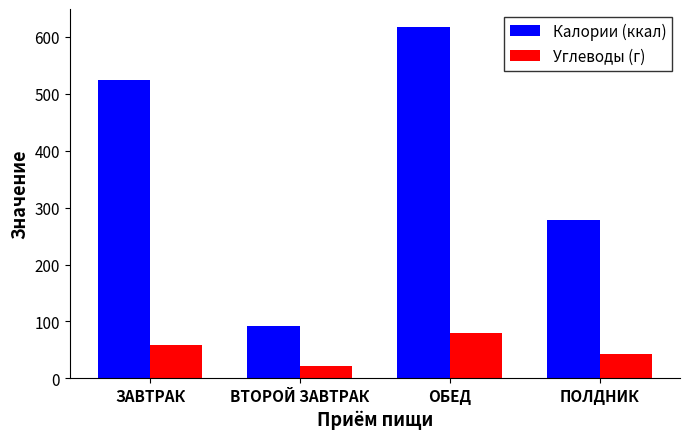

True or false: Углеводы (г) has a value of 79.4 at ОБЕД.

True